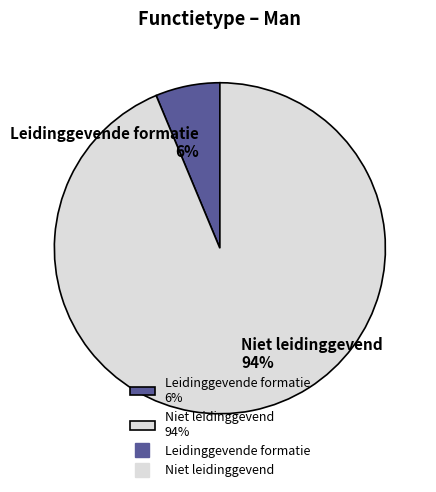

To the nearest percent, what portion does Niet leidinggevend represent?

94%